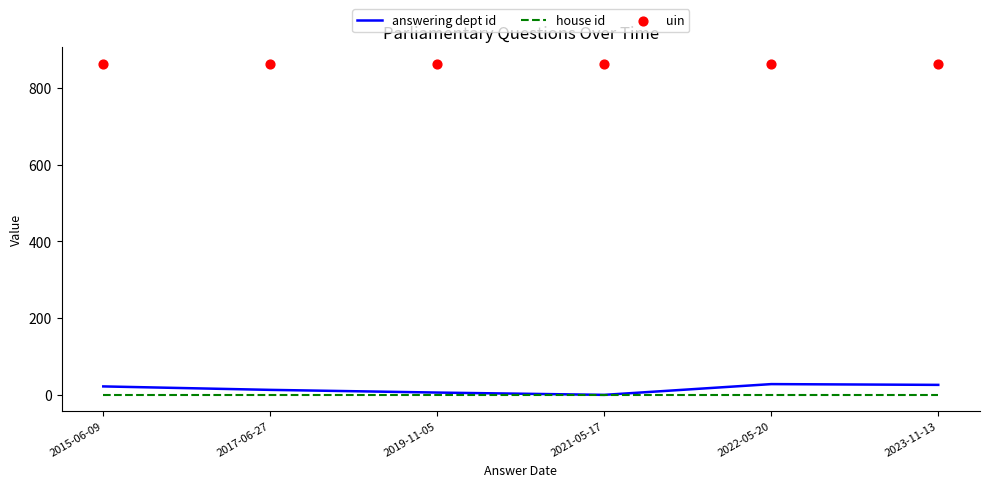

Which series reaches the minimum Y coordinate?

answering dept id